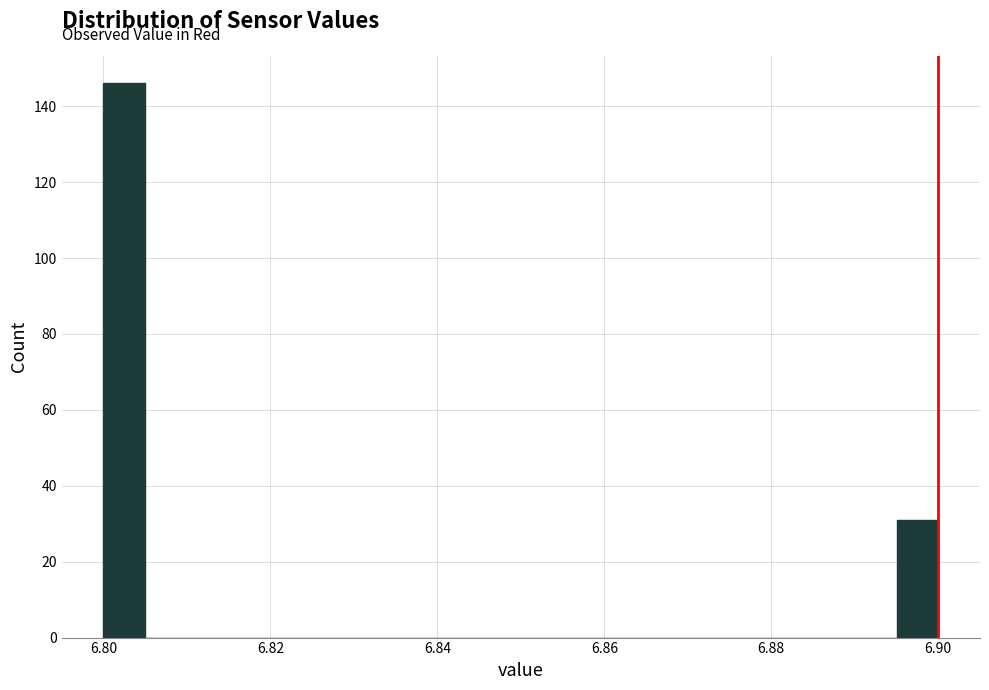

Around what value on the x-axis is the tallest bar? Give the approximate position of its centre, as read against the axis.

6.802